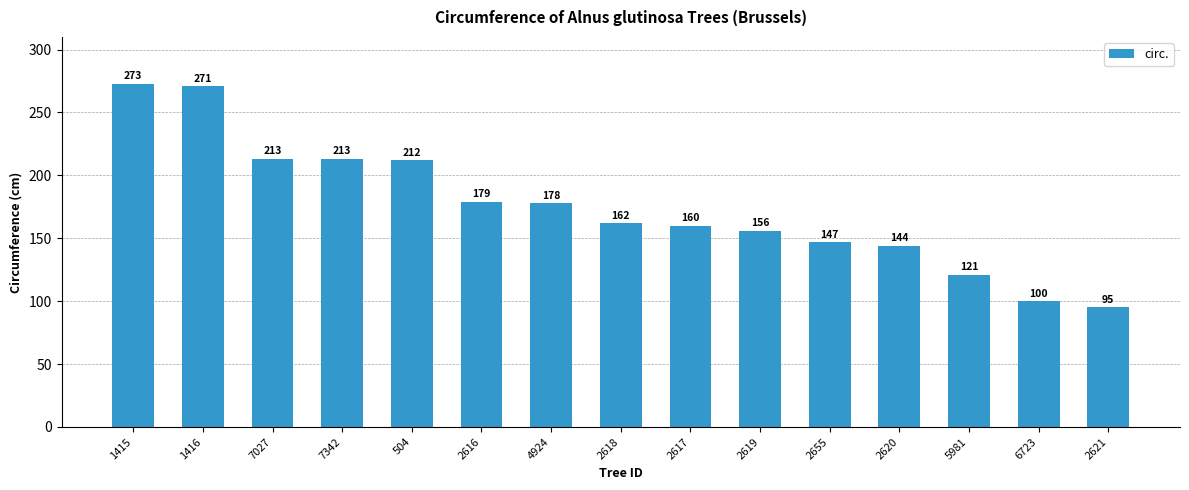

Count the number of categories in the chart.

15